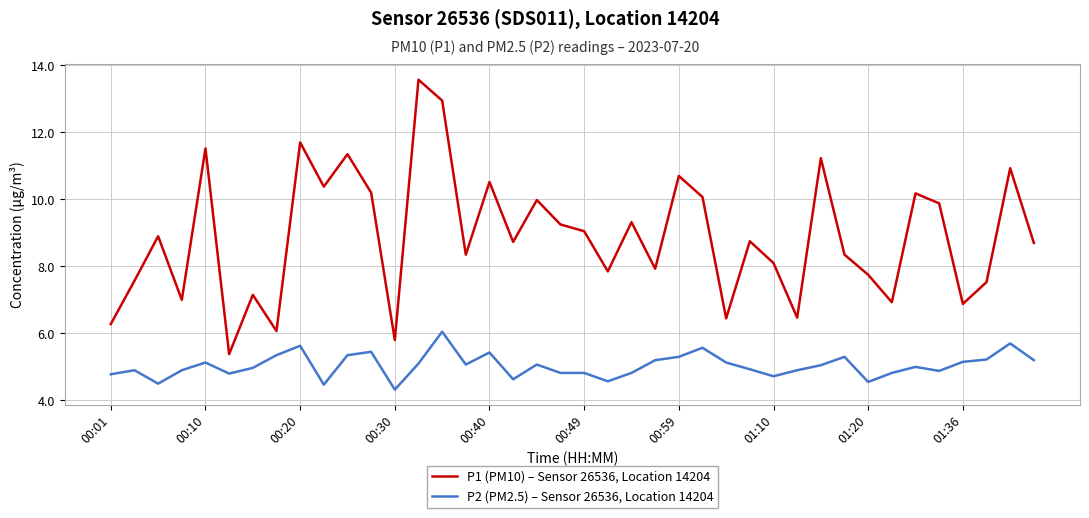

What is the average value of the P1 (PM10) – Sensor 26536, Location 14204 series?

8.9